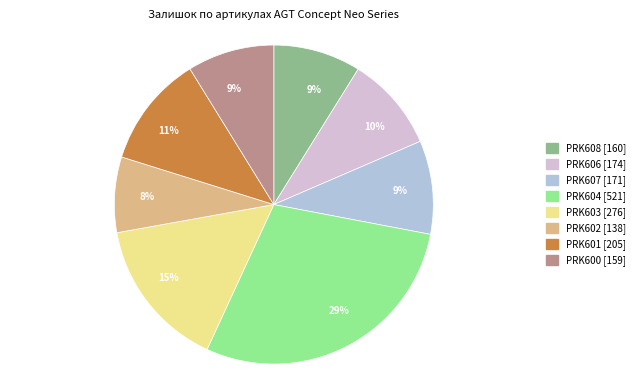

To the nearest percent, what is the average slice percentage?

12%